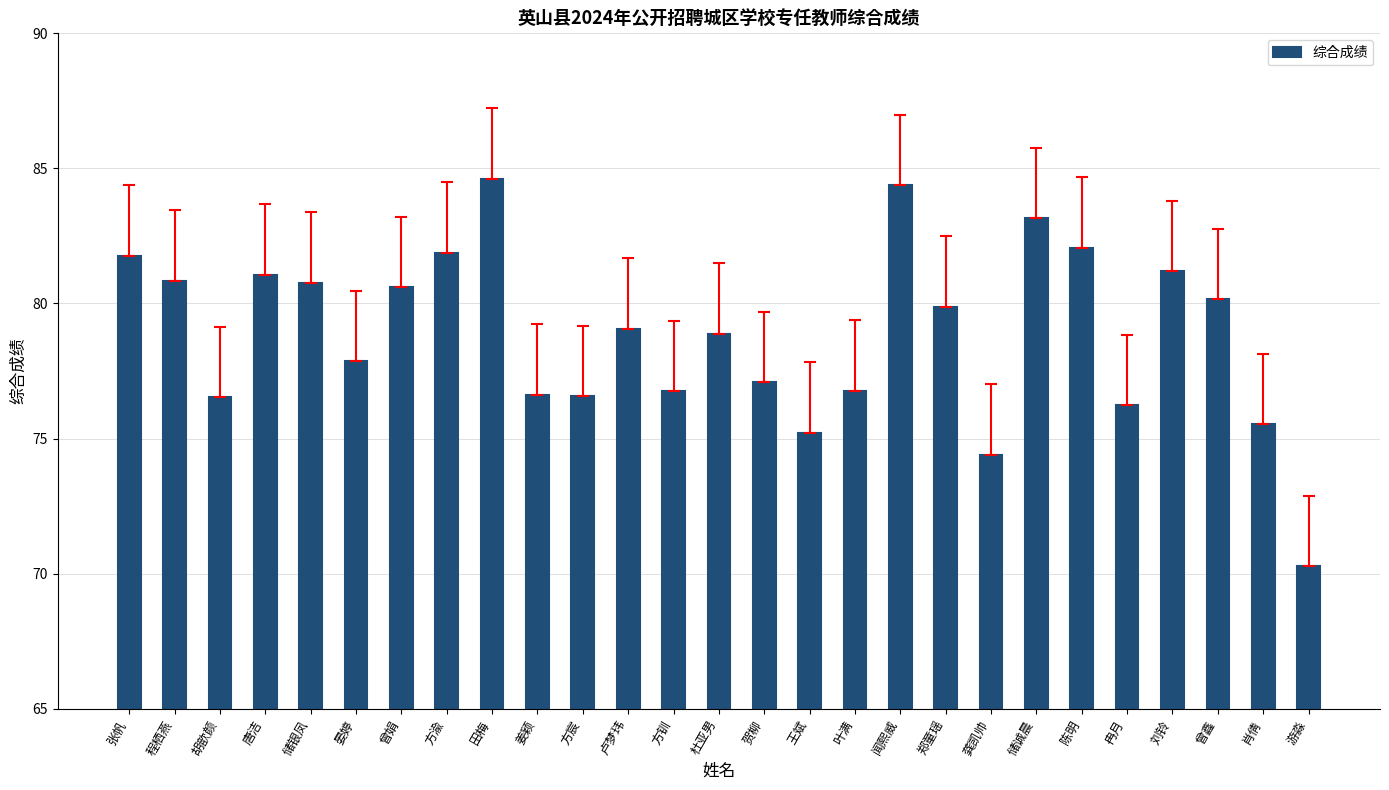

Are the bars horizontal?

No